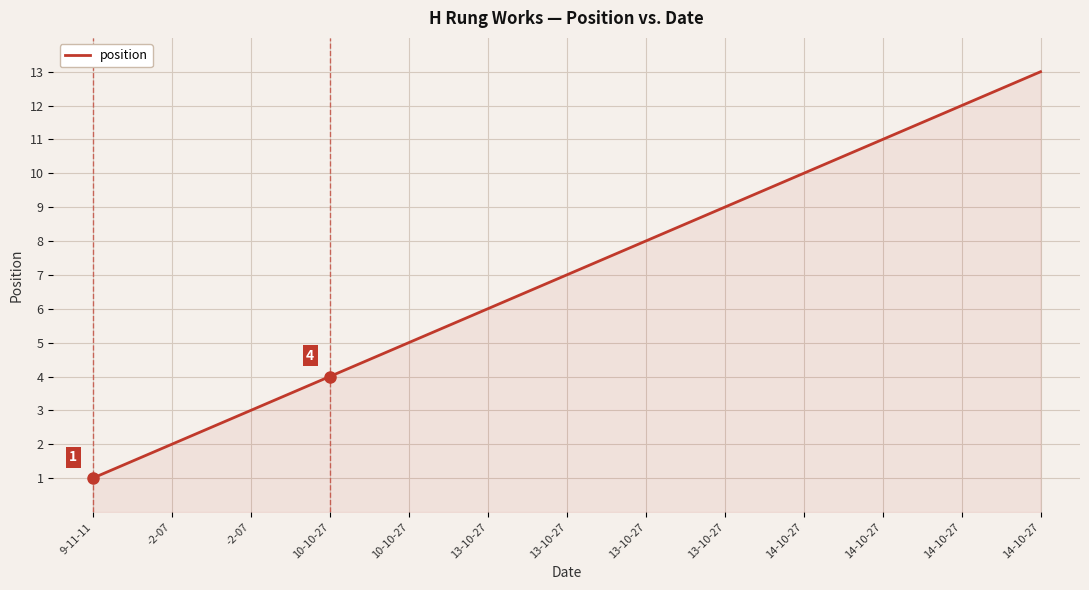

Reading left to right, extract all data points from this chart.

9-11-11=1	-2-07=2	-2-07=3	10-10-27=4	10-10-27=5	13-10-27=6	13-10-27=7	13-10-27=8	13-10-27=9	14-10-27=10	14-10-27=11	14-10-27=12	14-10-27=13